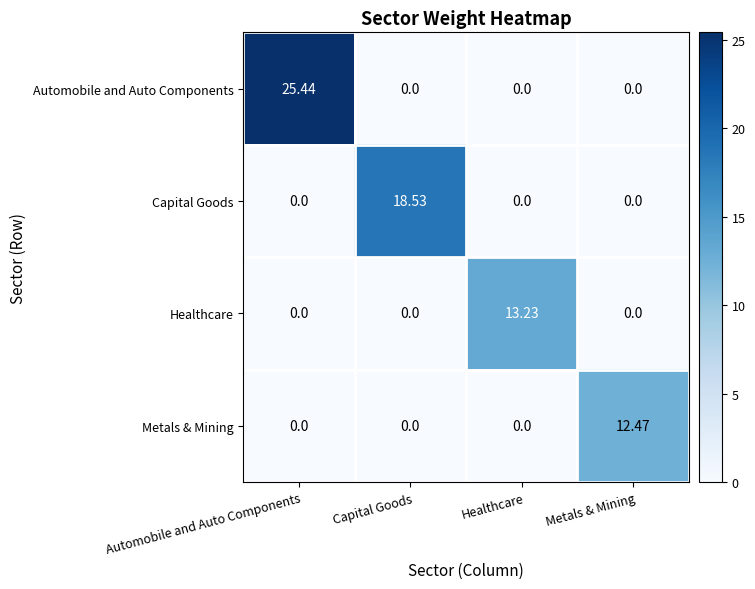

Which series has the largest total across all categories?

Automobile and Auto Components